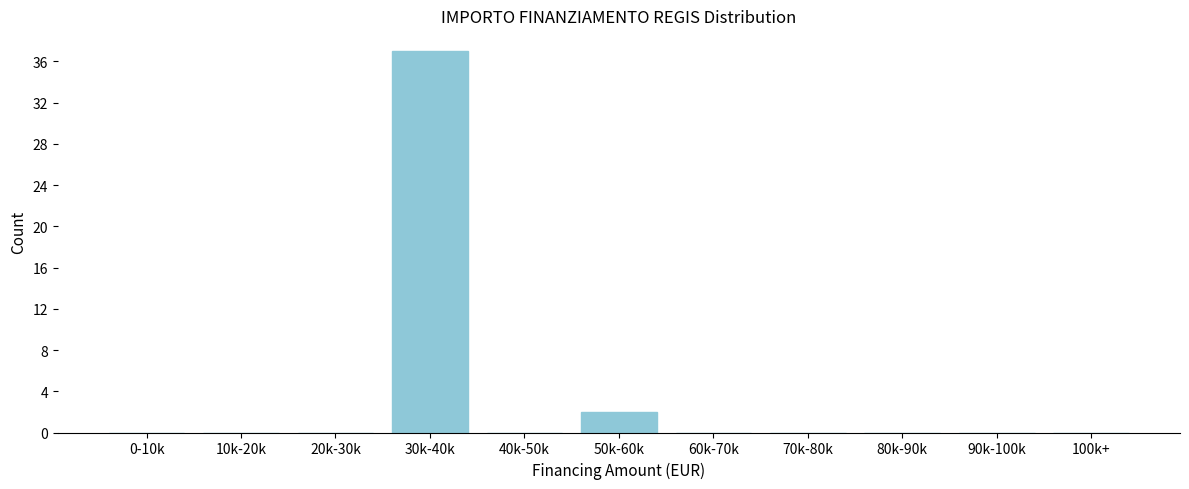

Reading left to right, list all the values displayed in this chart.

0-10k=0	10k-20k=0	20k-30k=0	30k-40k=37	40k-50k=0	50k-60k=2	60k-70k=0	70k-80k=0	80k-90k=0	90k-100k=0	100k+=0